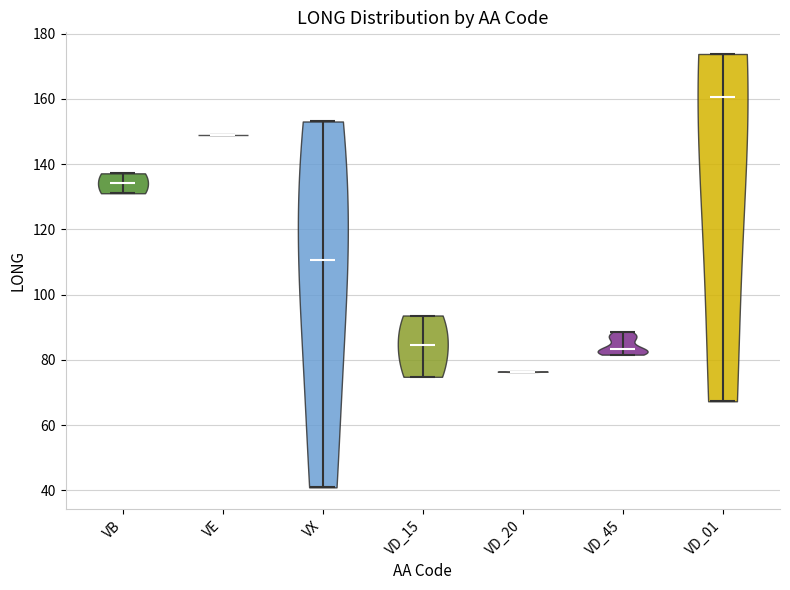

Reading left to right, read every violin against the y-axis: where its median line is, and the lowest and highest points it reaches. The values are not printed on the chart, so give them approximately, as read against the axis.

VB: median line 134, lowest point 132, highest point 138
VE: median line 150, lowest point 150, highest point 150
VX: median line 110, lowest point 40, highest point 154
VD_15: median line 84, lowest point 74, highest point 94
VD_20: median line 76, lowest point 76, highest point 76
VD_45: median line 84, lowest point 82, highest point 88
VD_01: median line 160, lowest point 68, highest point 174